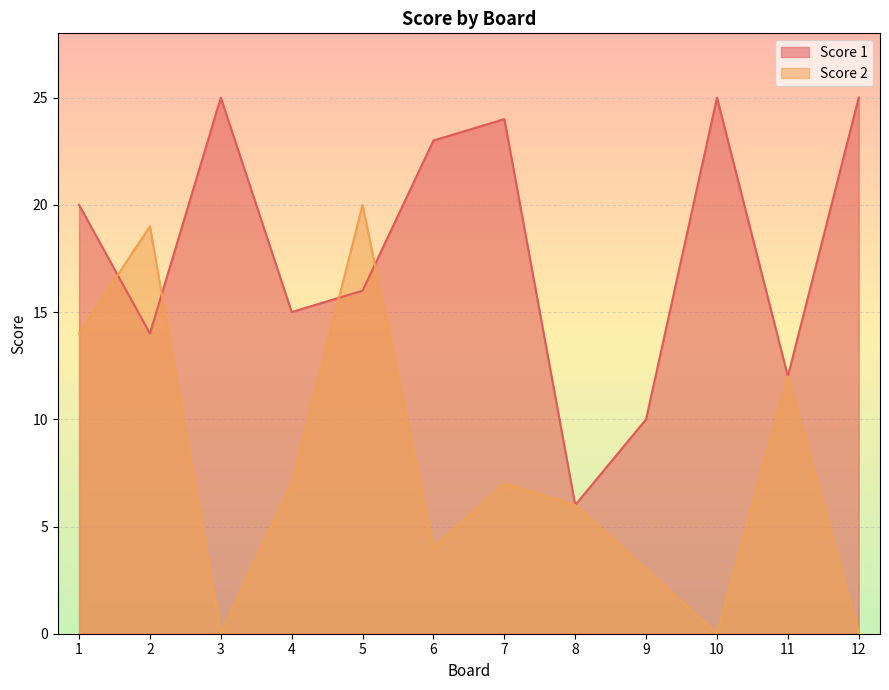

At 10, list the series in order from smallest to largest.

Score 2, Score 1